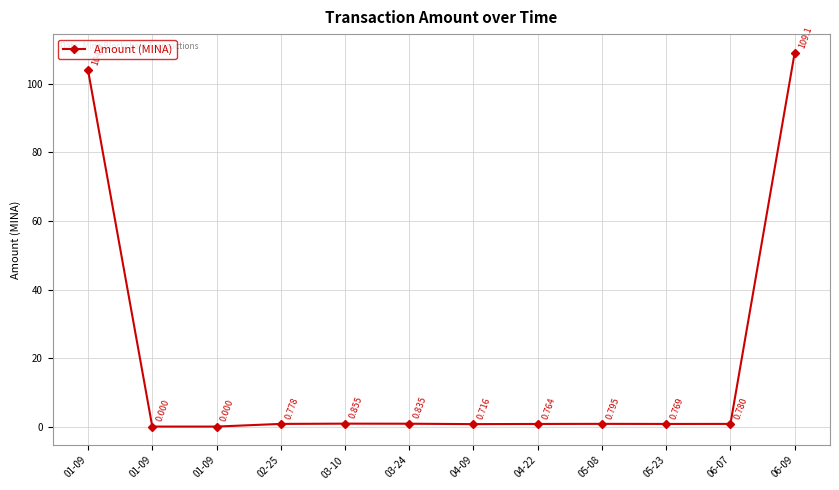

What is the difference between the values at 06-07 and 03-24?

0.1